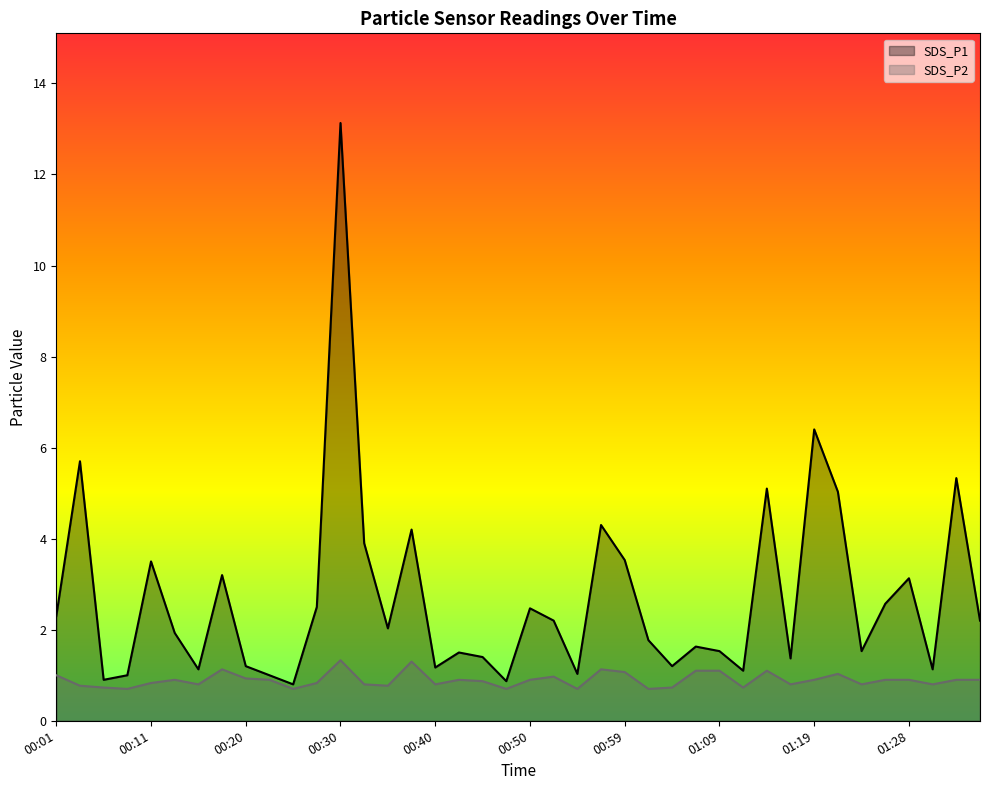

Rank the series by their maximum value, from highest to lowest.

SDS_P1, SDS_P2